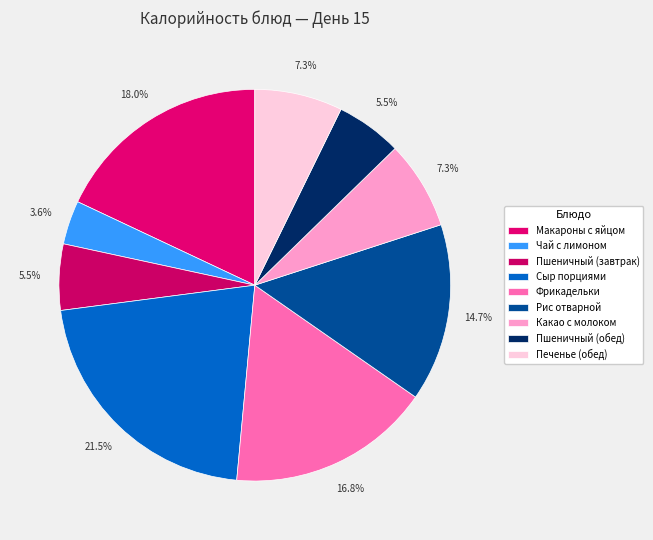

To the nearest percent, what percentage of the pie is Фрикадельки?

17%